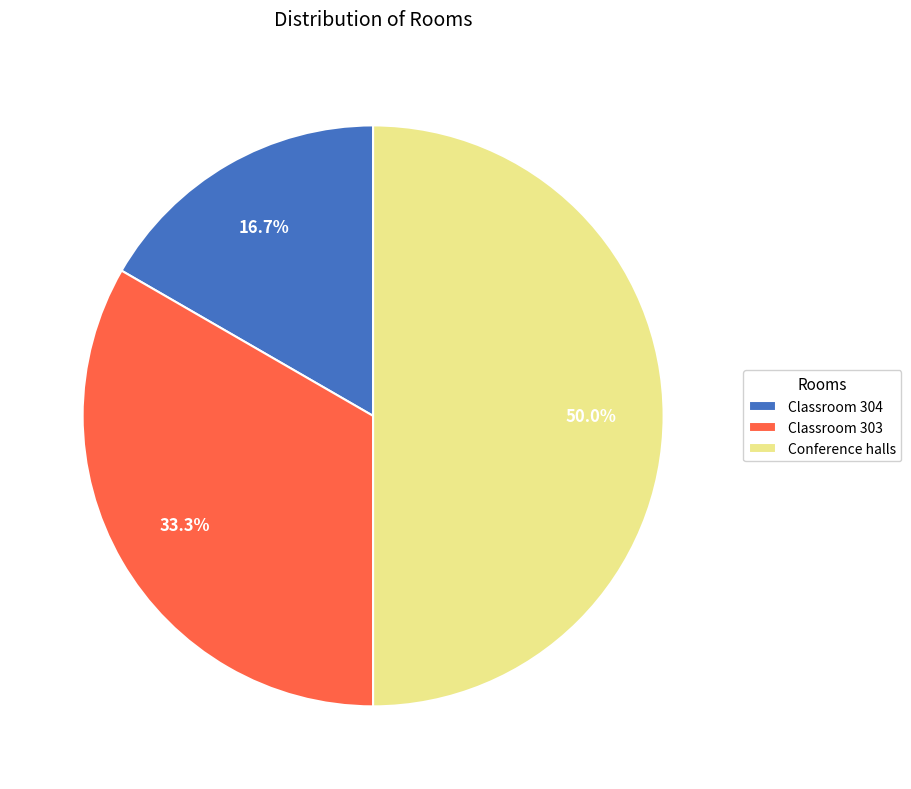

What percentage is NOT represented by Classroom 304?

83.3%